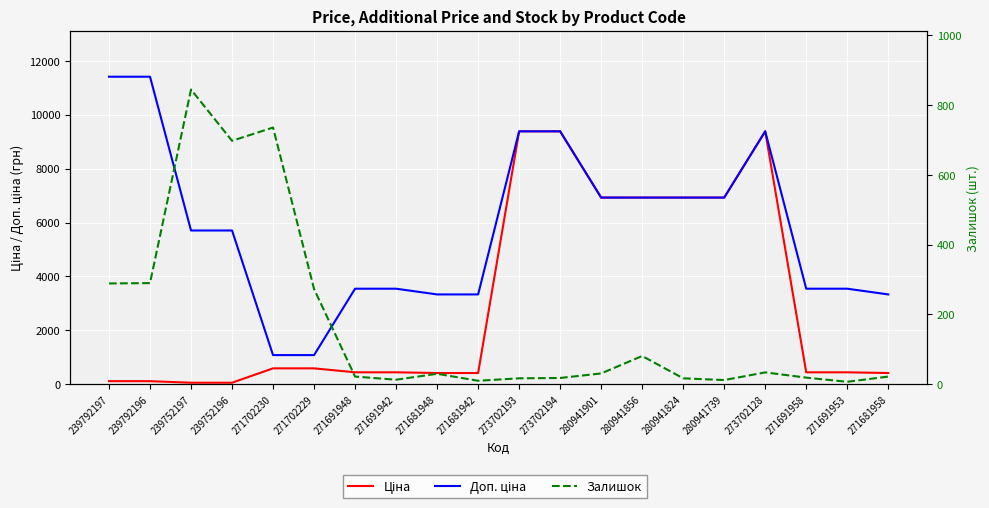

What is the average value of the Доп. ціна series?

5821.3